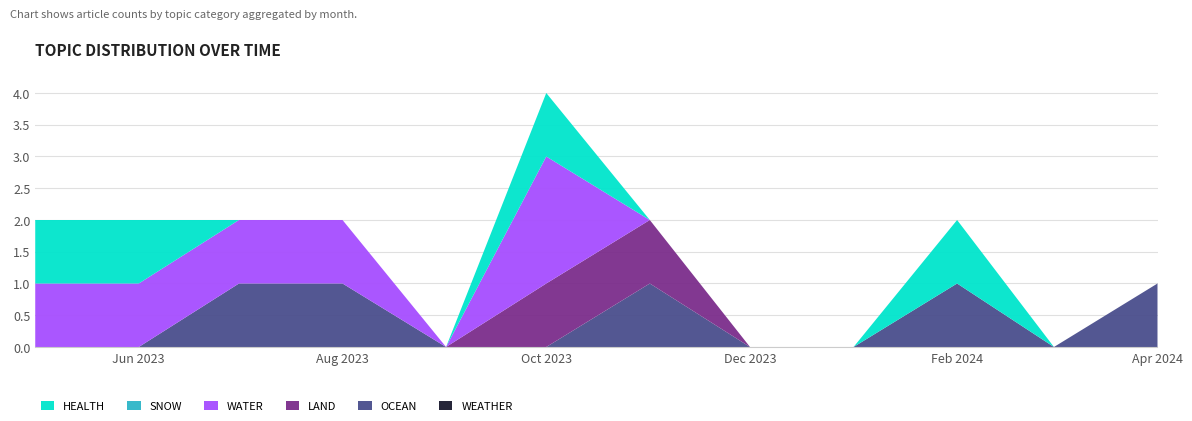

Reading left to right, transcribe all the data shown in this chart.

WEATHER: 2023-05=0	2023-06=0	2023-07=0	2023-08=0	2023-09=0	2023-10=0	2023-11=0	2023-12=0	2024-01=0	2024-02=0	2024-03=0	2024-04=0
OCEAN: 2023-05=0	2023-06=0	2023-07=1	2023-08=1	2023-09=0	2023-10=0	2023-11=1	2023-12=0	2024-01=0	2024-02=1	2024-03=0	2024-04=1
LAND: 2023-05=0	2023-06=0	2023-07=0	2023-08=0	2023-09=0	2023-10=1	2023-11=1	2023-12=0	2024-01=0	2024-02=0	2024-03=0	2024-04=0
WATER: 2023-05=1	2023-06=1	2023-07=1	2023-08=1	2023-09=0	2023-10=2	2023-11=0	2023-12=0	2024-01=0	2024-02=0	2024-03=0	2024-04=0
SNOW: 2023-05=0	2023-06=0	2023-07=0	2023-08=0	2023-09=0	2023-10=0	2023-11=0	2023-12=0	2024-01=0	2024-02=0	2024-03=0	2024-04=0
HEALTH: 2023-05=1	2023-06=1	2023-07=0	2023-08=0	2023-09=0	2023-10=1	2023-11=0	2023-12=0	2024-01=0	2024-02=1	2024-03=0	2024-04=0